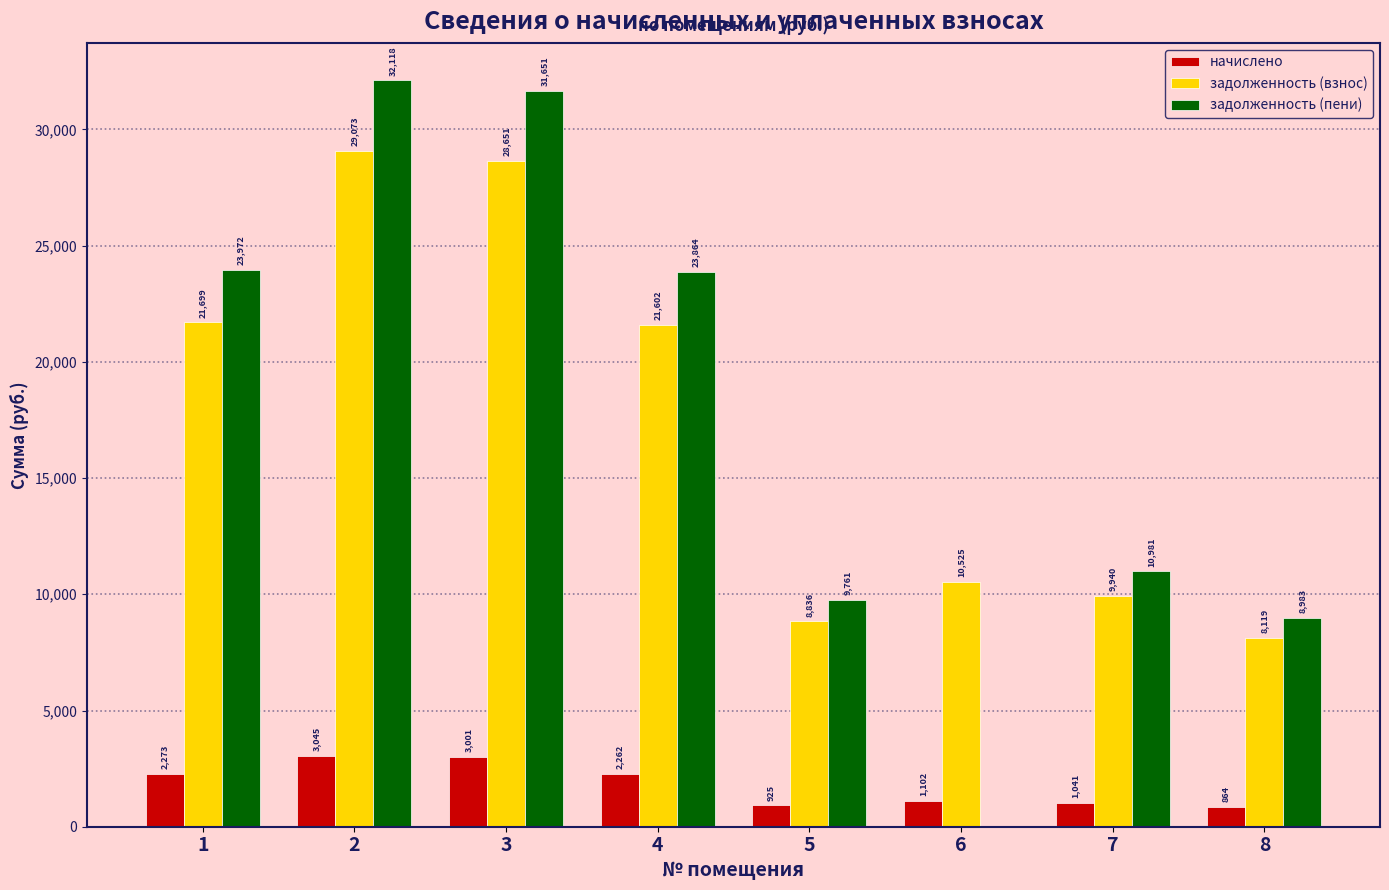

Between 2 and 4, which series saw the biggest shift?

задолженность (пени)